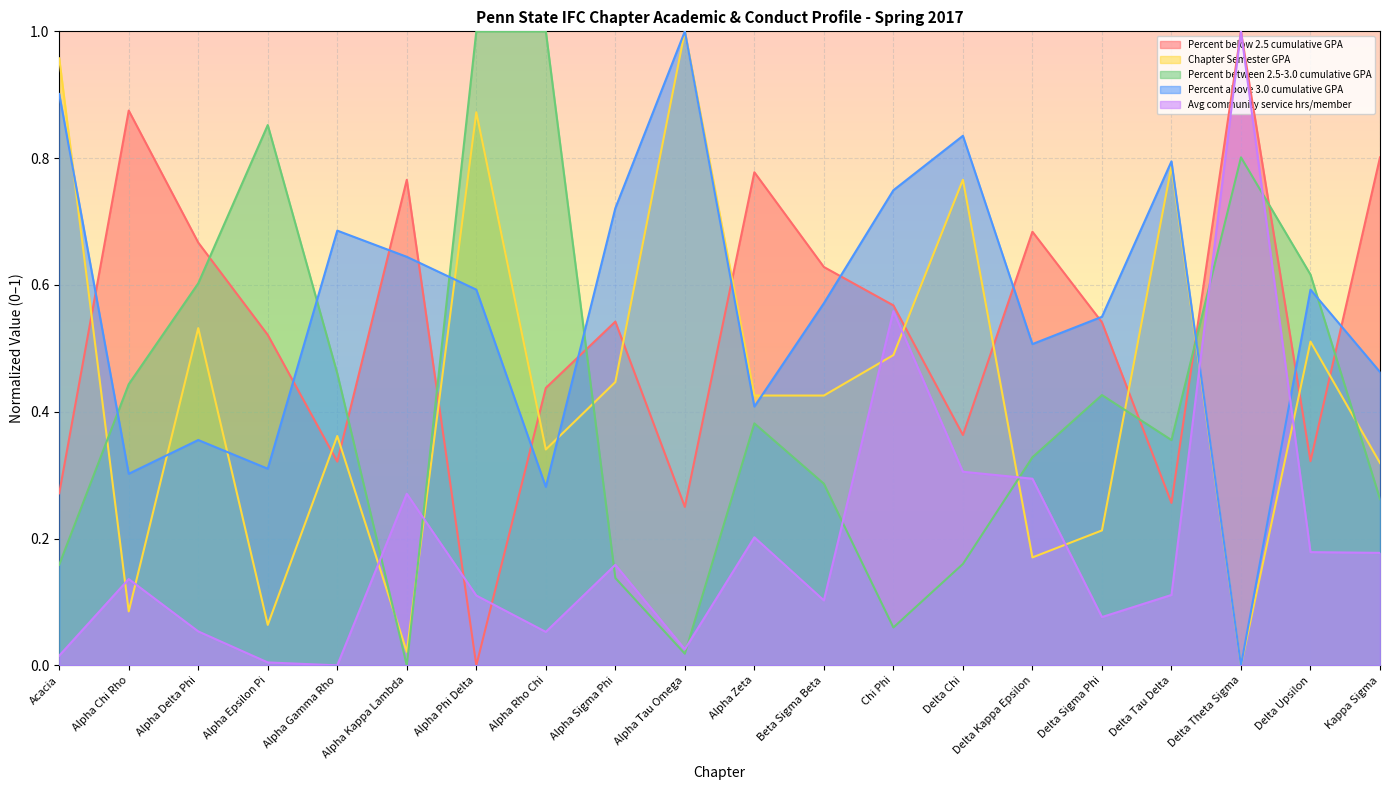

How many lines are shown in the chart?

5